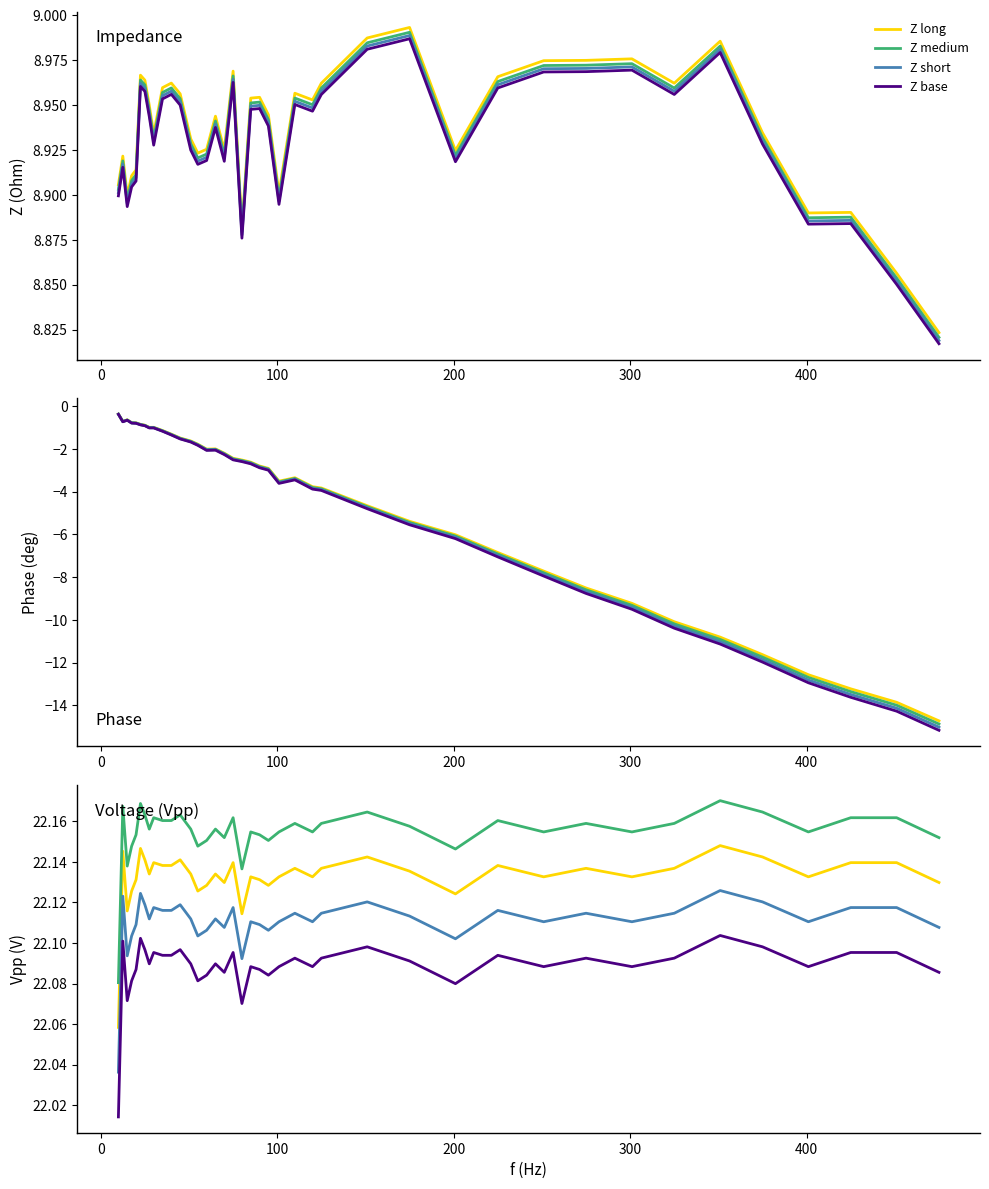

What position from the left is 425?

38